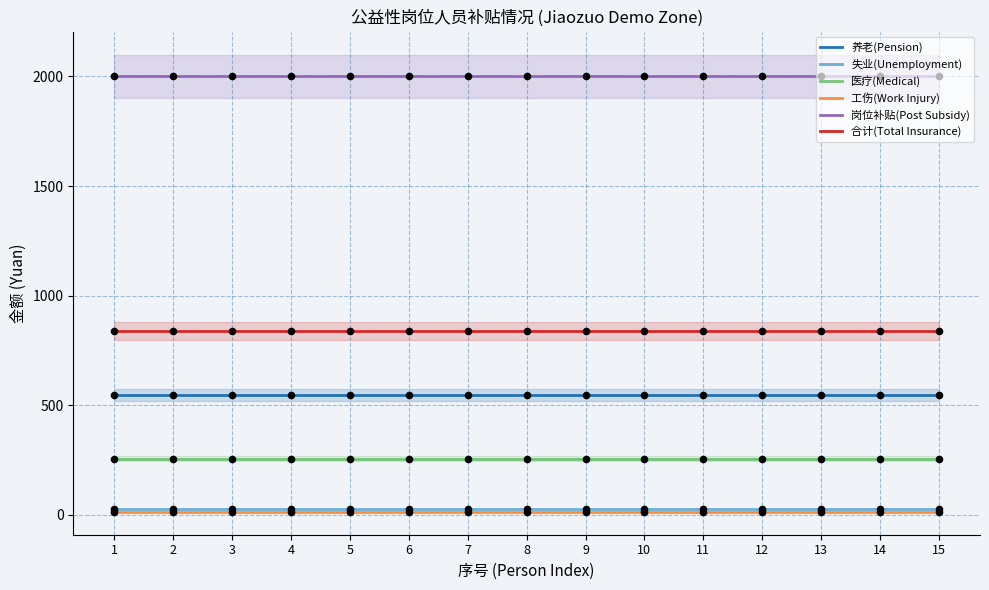

Is the value of 工伤(Work Injury) at 3 greater than the value of 岗位补贴(Post Subsidy) at 9?

No